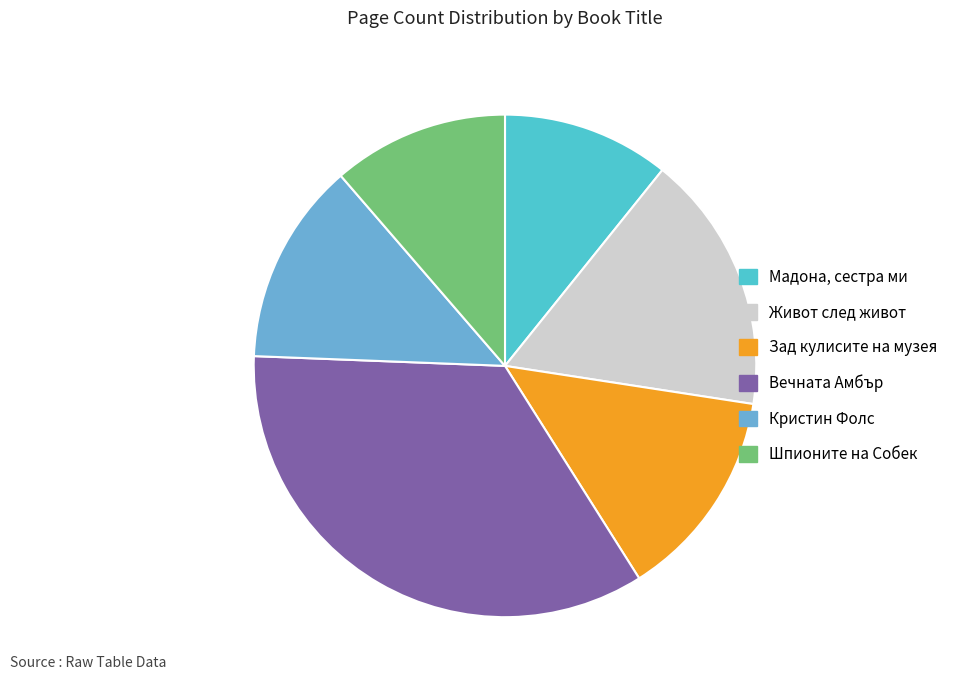

True or false: Мадона, сестра ми accounts for 23% of the total.

False